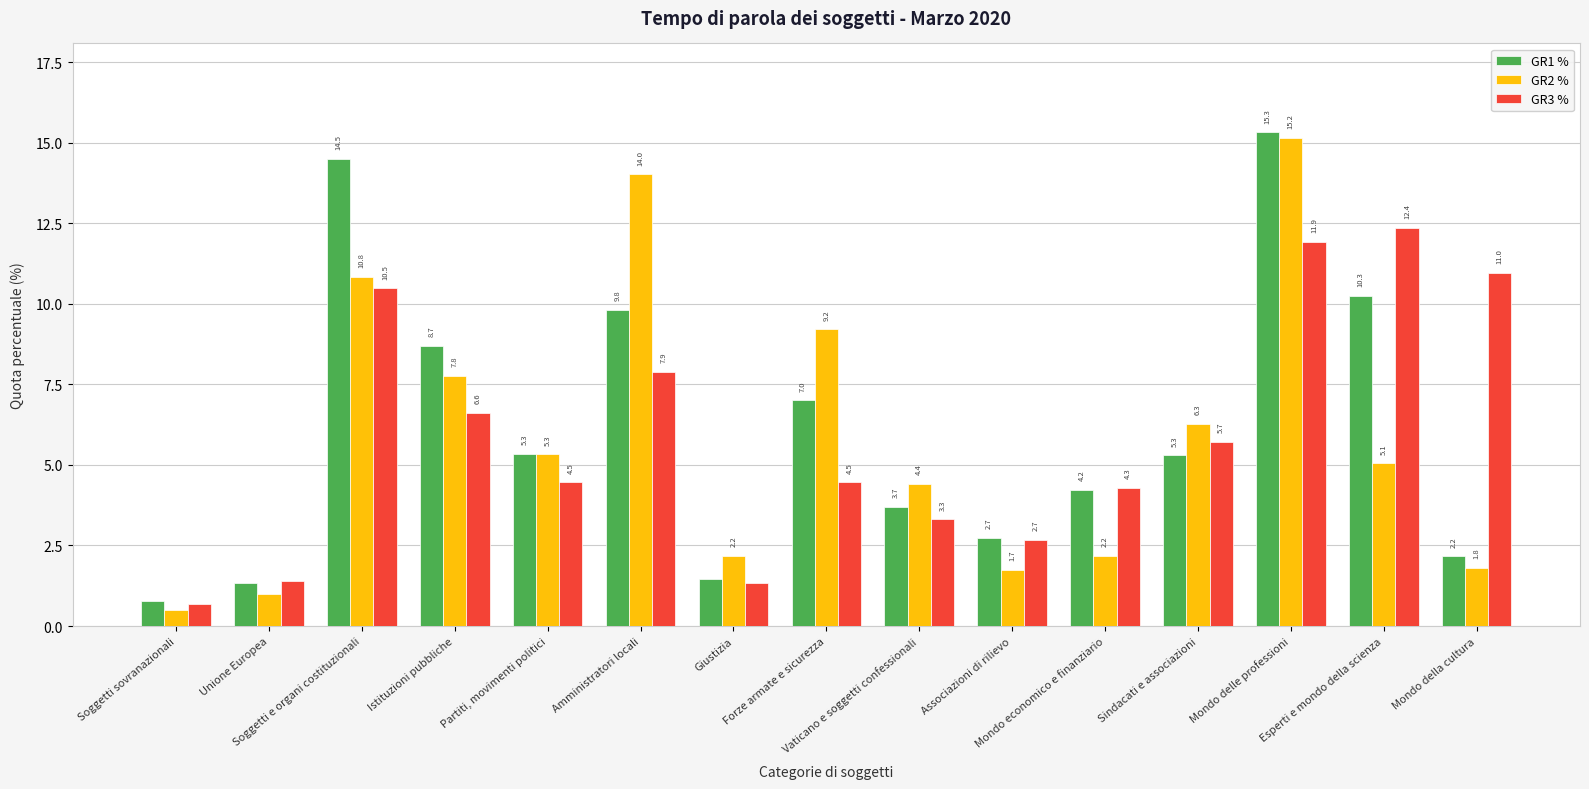

At which label does GR1 % reach its minimum?

Soggetti sovranazionali